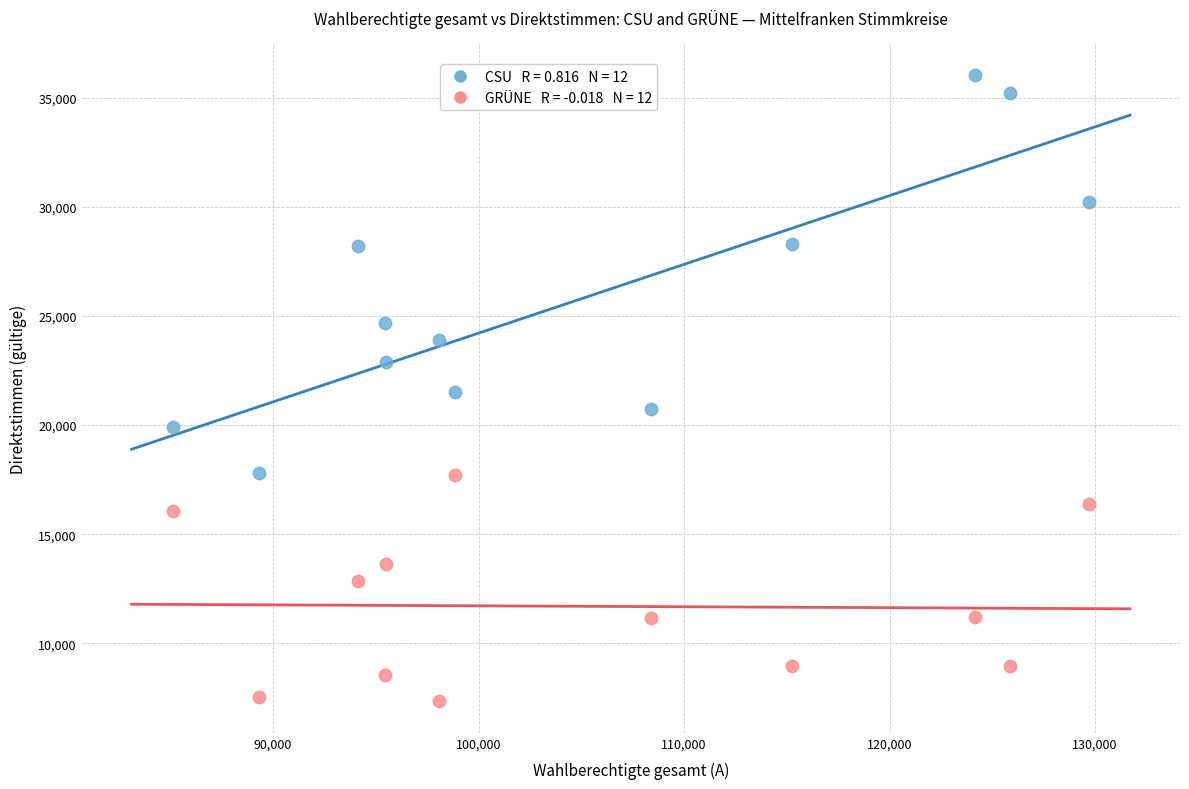

Across all data points, what is the range of X values (max minus min)?

44594